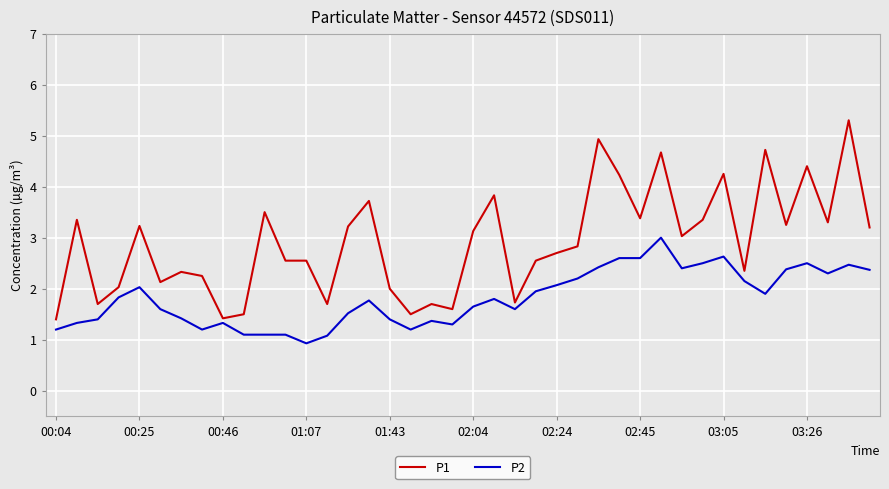

Which series has the largest total across all categories?

P1